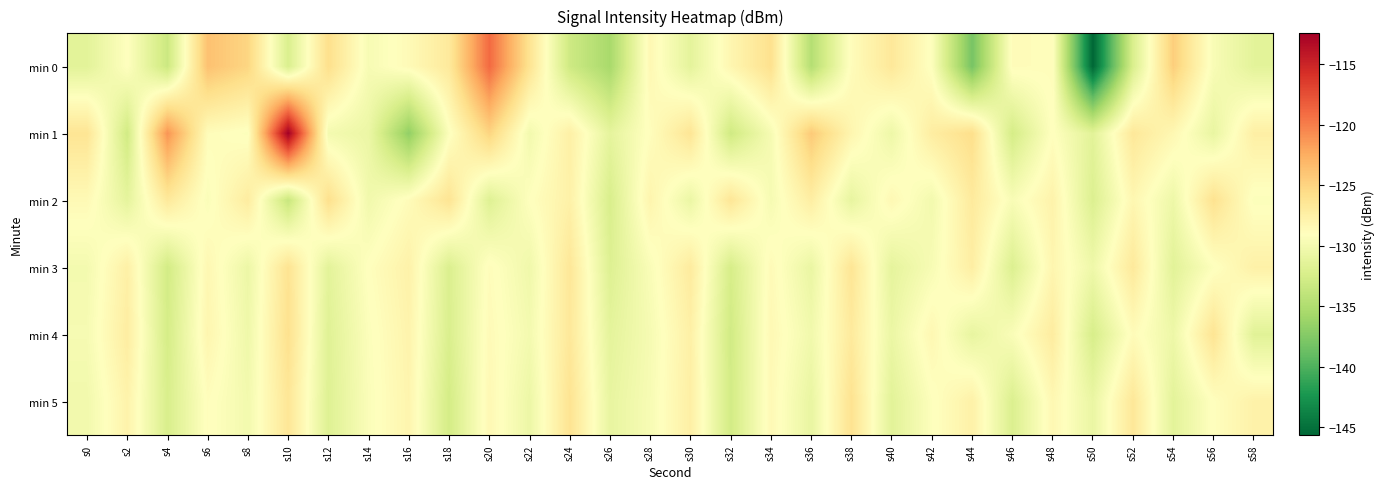

What is the minimum value shown in the chart?

-145.7